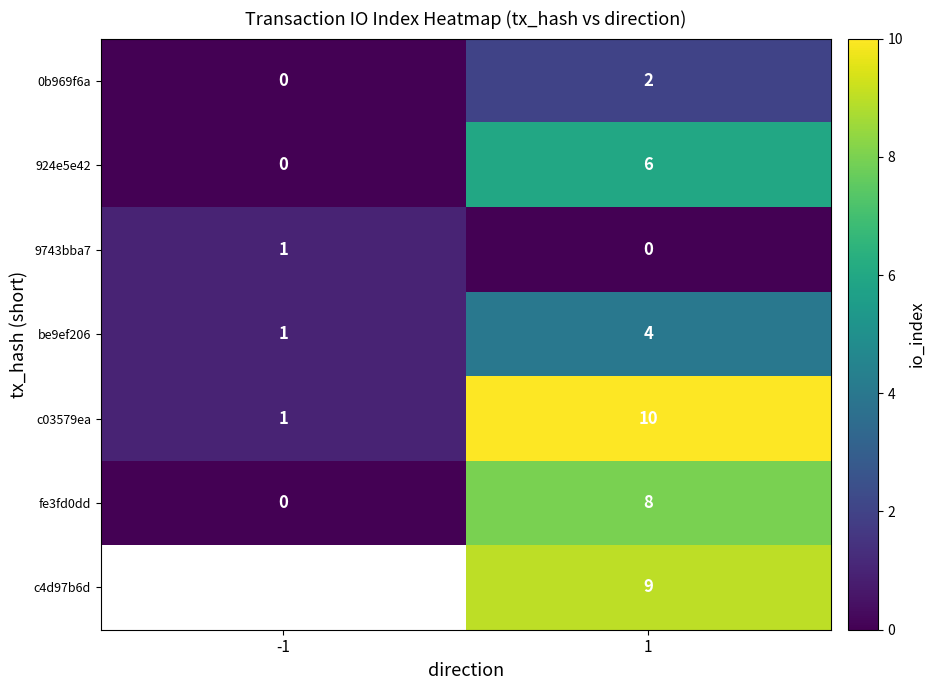

At which category does the chart reach its minimum across all series?

-1